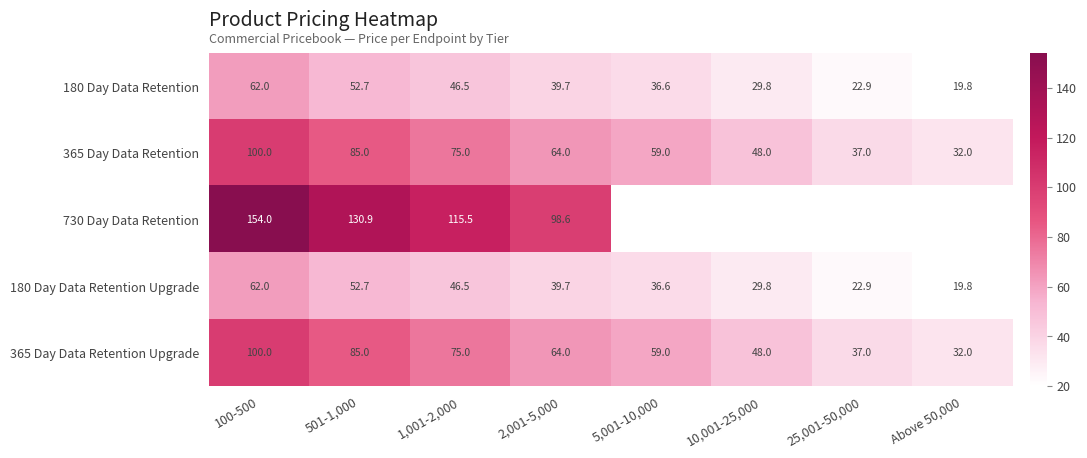

What is the total value across all series at 501-1,000?

406.3